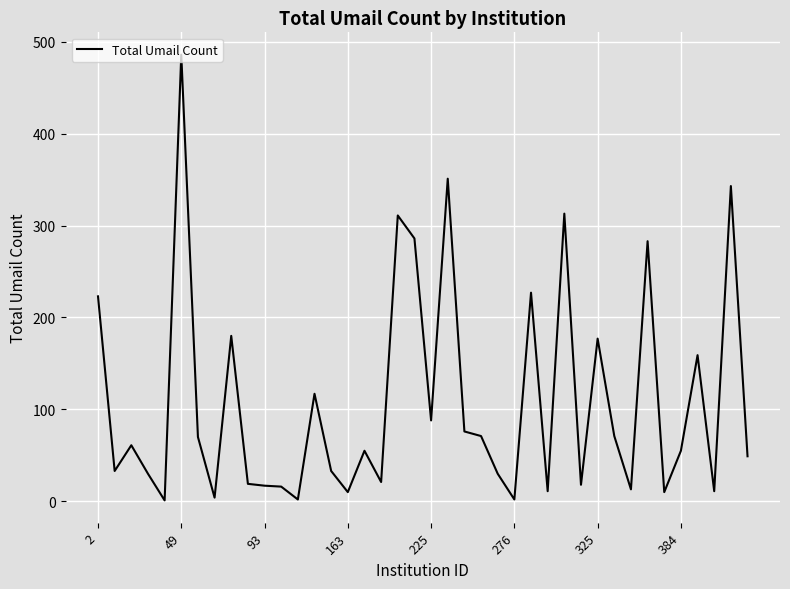

What is the difference between the maximum and minimum values?

485